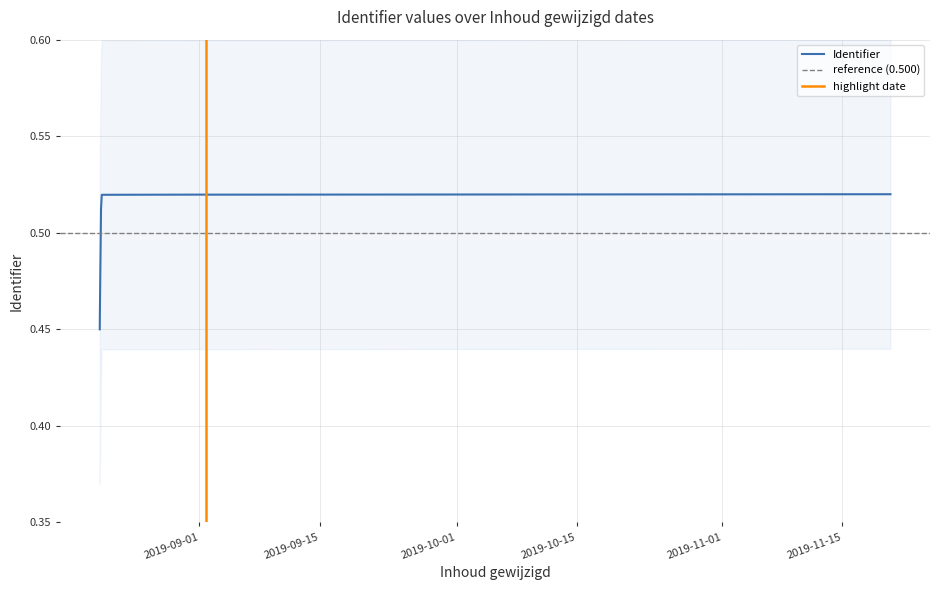

What is the maximum value shown in the chart?

0.5